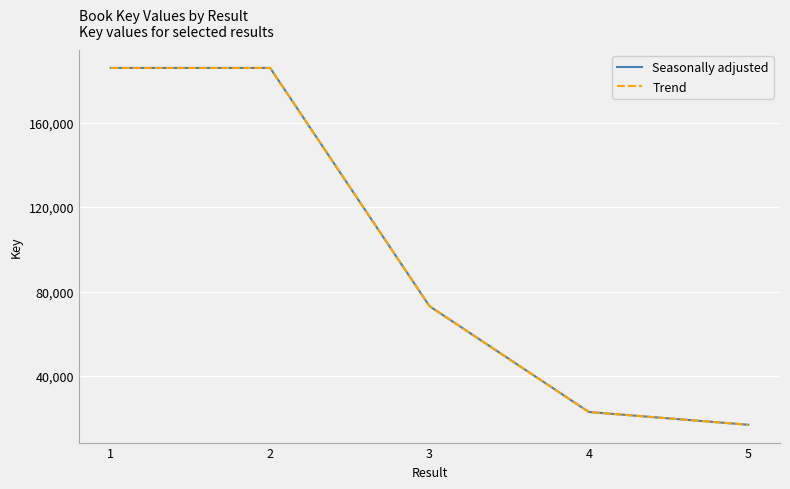

True or false: Seasonally adjusted has a value of 185879222 at 2.

True